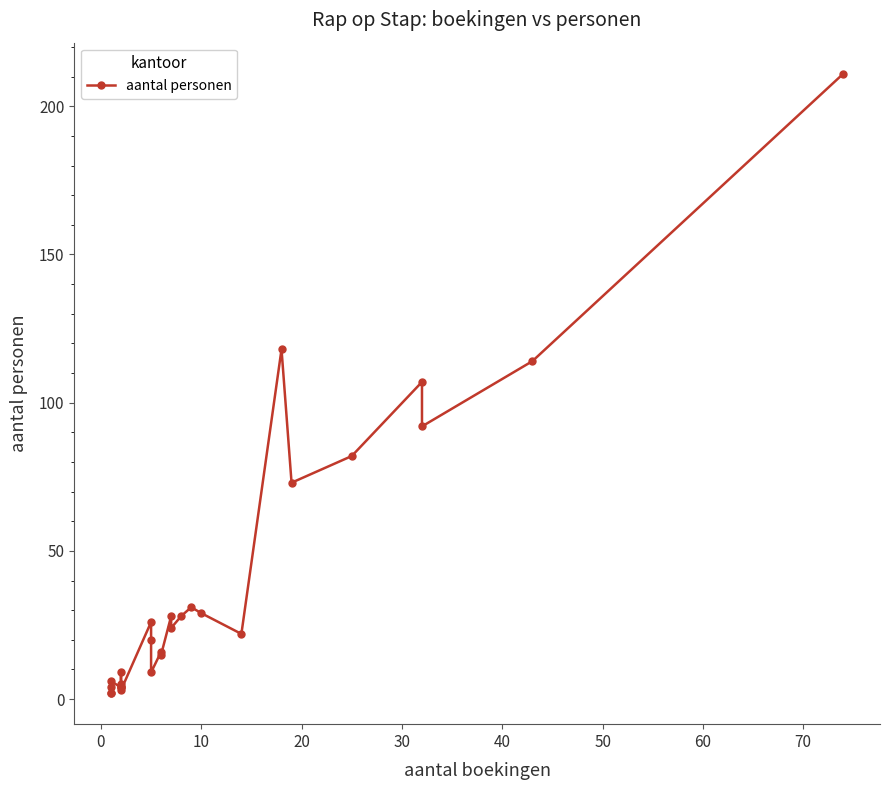

The chart shows a value of 4 at 40. True or false?

False